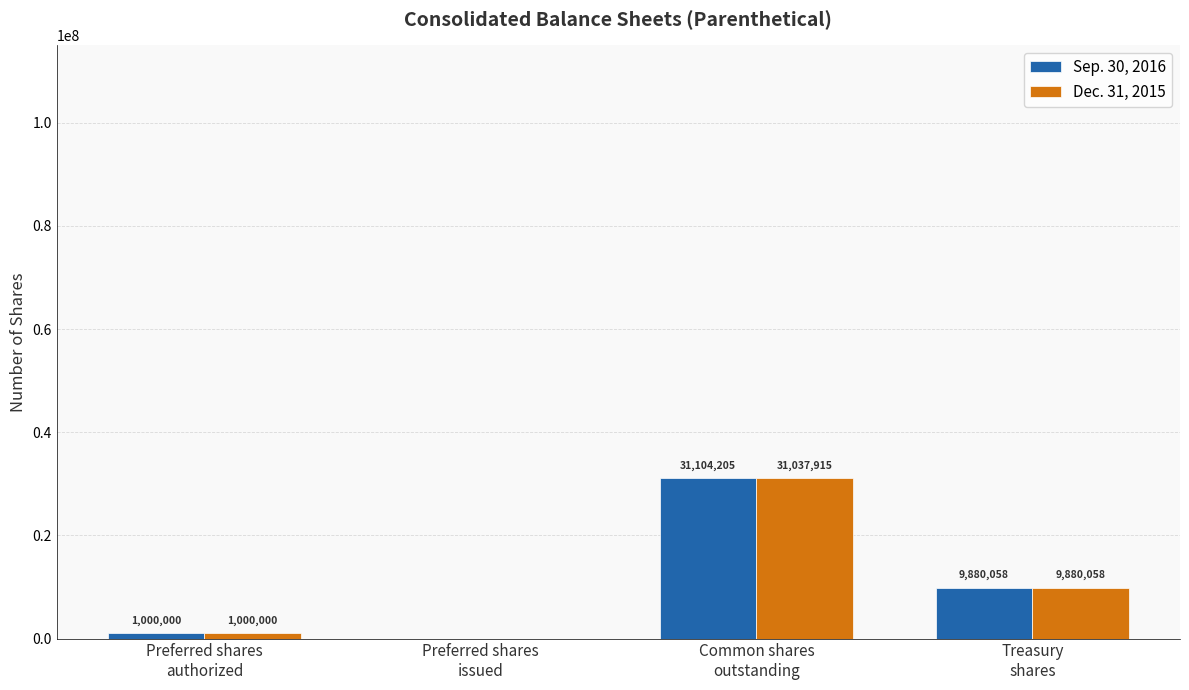

Count the number of categories in the chart.

4